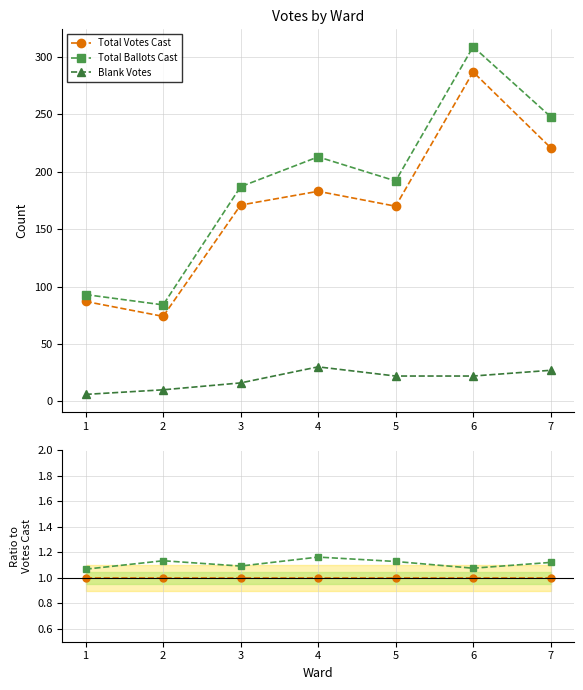

Count the Total Ballots Cast values in the range 1 to 2.

7